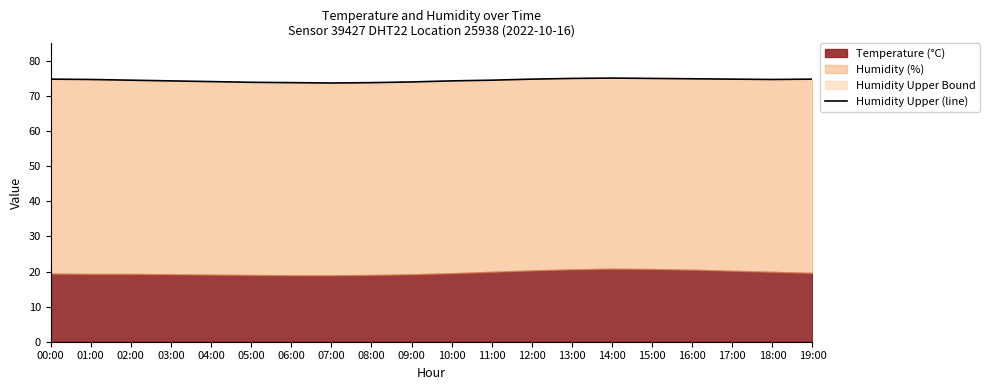

What is the label of the 15th point from the left?

14:00